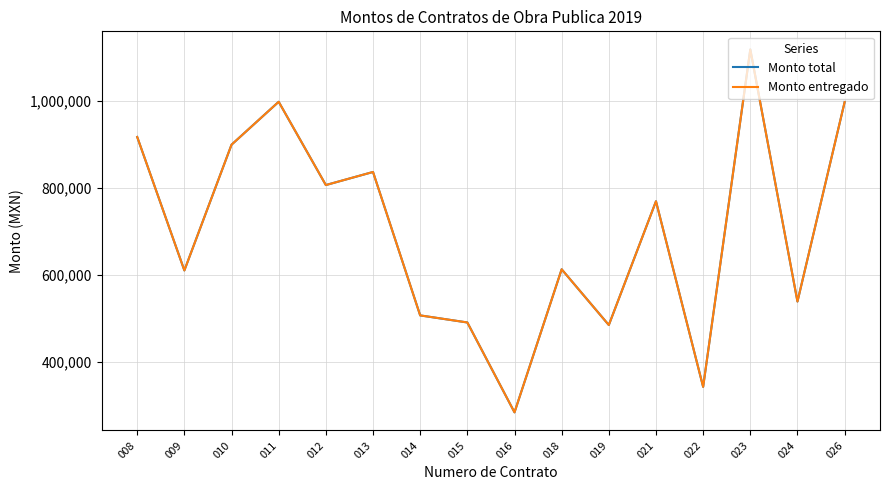

What is the difference between the Monto total values at 009 and 008?

306704.5